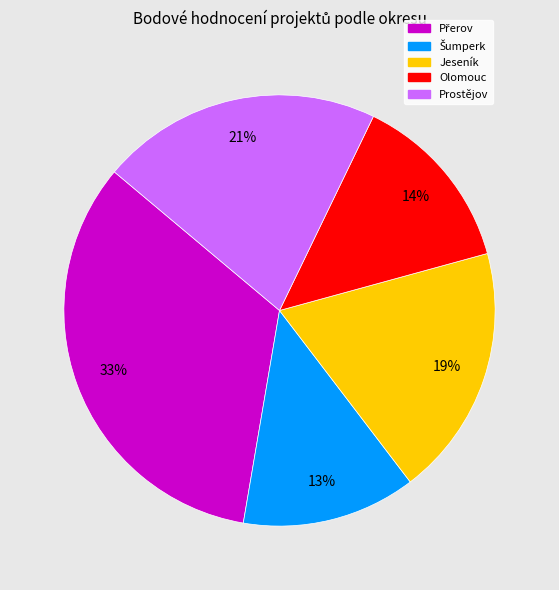

How many slices are in this pie chart?

5